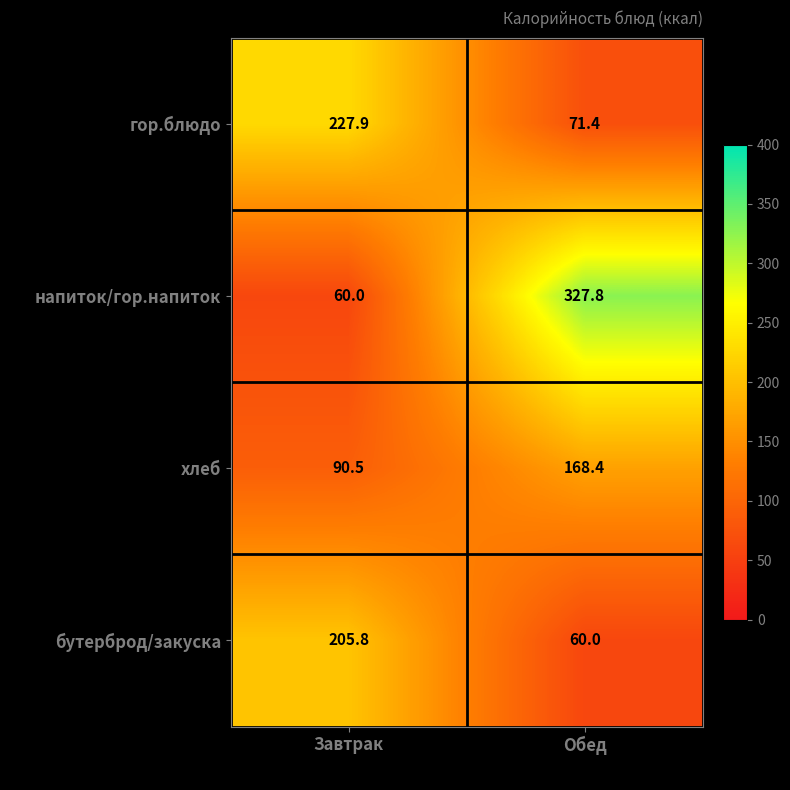

What is the difference between the бутерброд/закуска values at Обед and Завтрак?

145.8